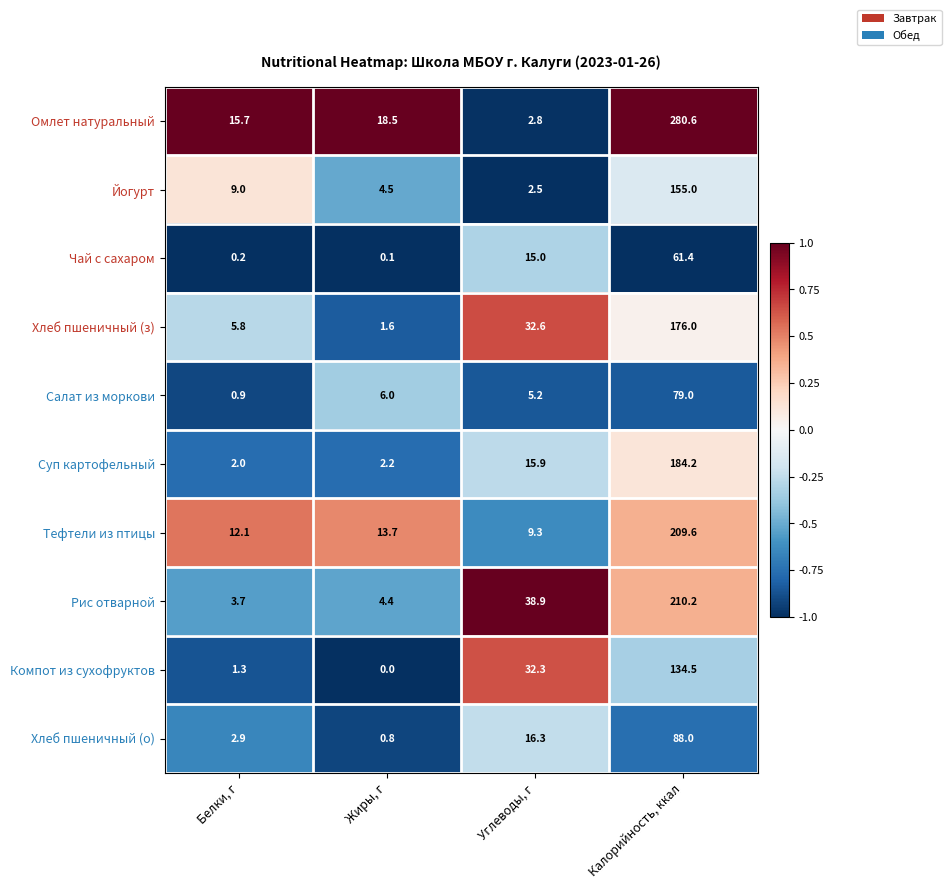

Rank the series by their maximum value, from highest to lowest.

Омлет натуральный, Рис отварной, Тефтели из птицы, Суп картофельный, Хлеб пшеничный (з), Йогурт, Компот из сухофруктов, Хлеб пшеничный (о), Салат из моркови, Чай с сахаром